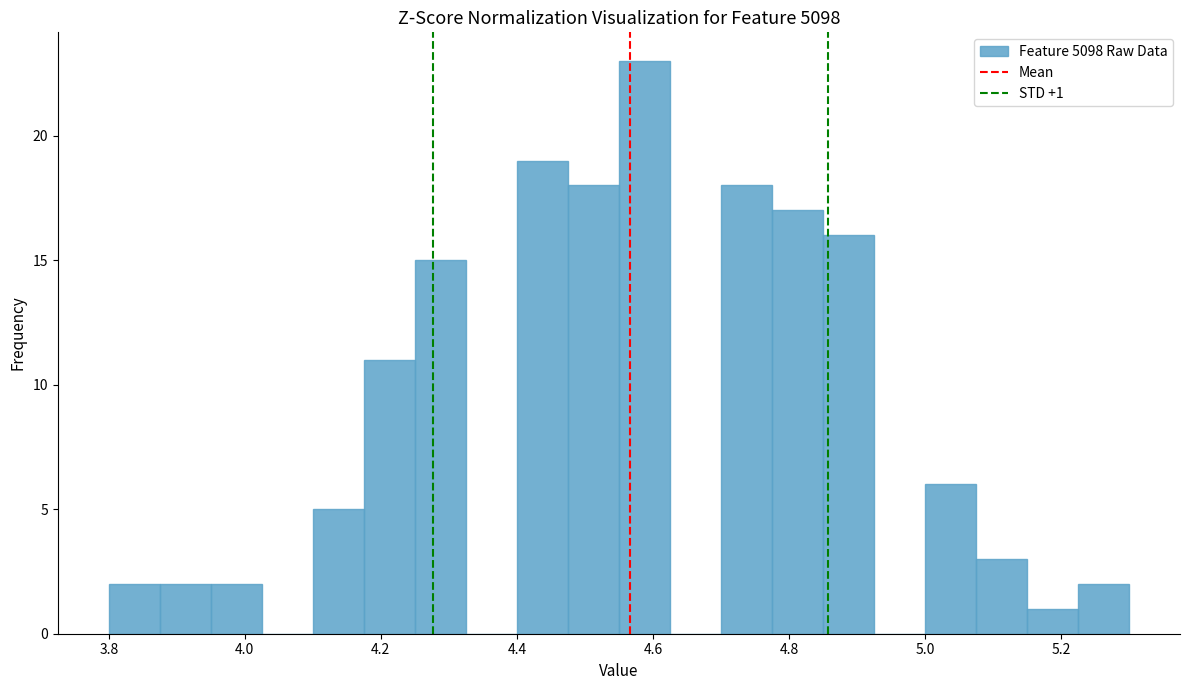

Read against the x-axis, roughly where is the centre of the tallest bar?

4.58